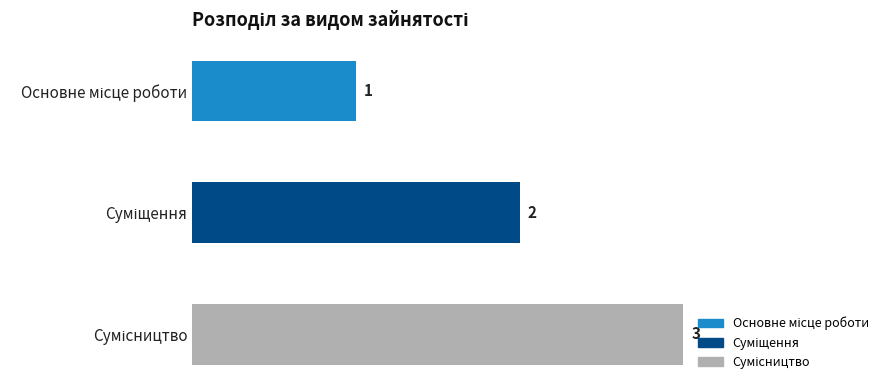

What is the sum of all values?

6